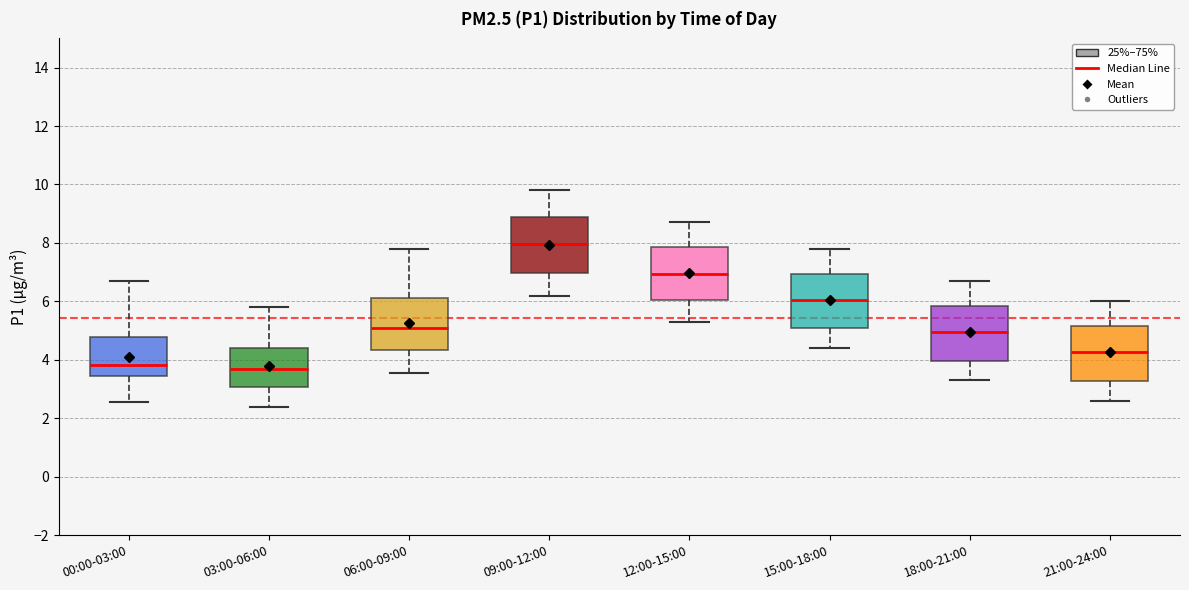

Reading left to right, read every box against the y-axis: the position of its median line, the range the box covers, and the ends of its whiskers. The values are not printed on the chart, so give them approximately, as read against the axis.

00:00-03:00: median 3.8, box 3.4 to 4.8, whiskers 2.6 to 6.8
03:00-06:00: median 3.6, box 3.0 to 4.4, whiskers 2.4 to 5.8
06:00-09:00: median 5.0, box 4.4 to 6.2, whiskers 3.6 to 7.8
09:00-12:00: median 8.0, box 7.0 to 8.8, whiskers 6.2 to 9.8
12:00-15:00: median 7.0, box 6.0 to 7.8, whiskers 5.4 to 8.8
15:00-18:00: median 6.0, box 5.0 to 7.0, whiskers 4.4 to 7.8
18:00-21:00: median 5.0, box 4.0 to 5.8, whiskers 3.4 to 6.8
21:00-24:00: median 4.2, box 3.2 to 5.2, whiskers 2.6 to 6.0